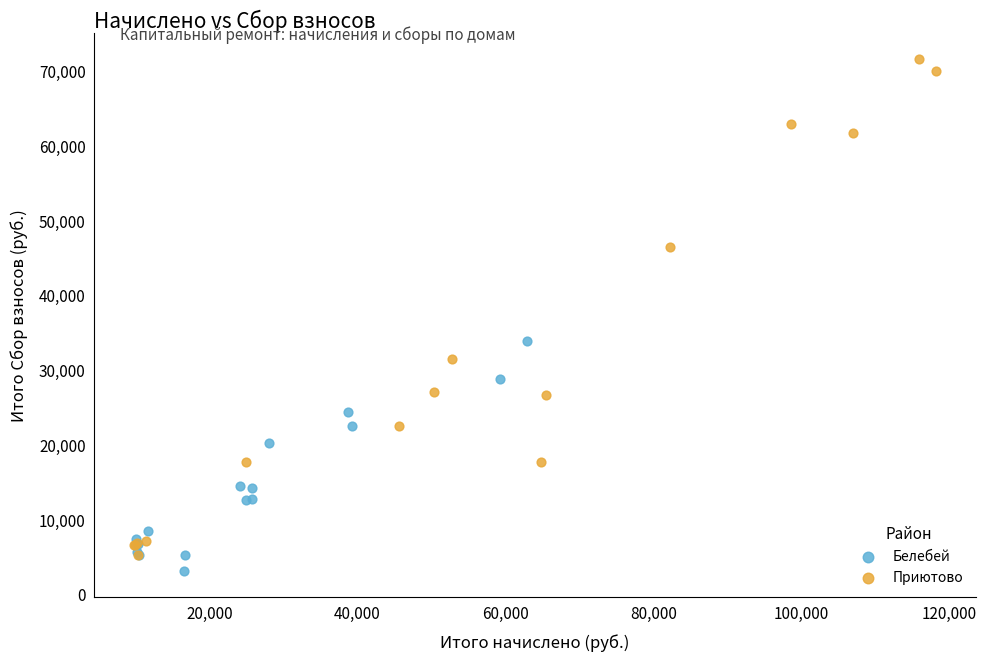

Which series has the largest Y range (max minus min)?

Приютово